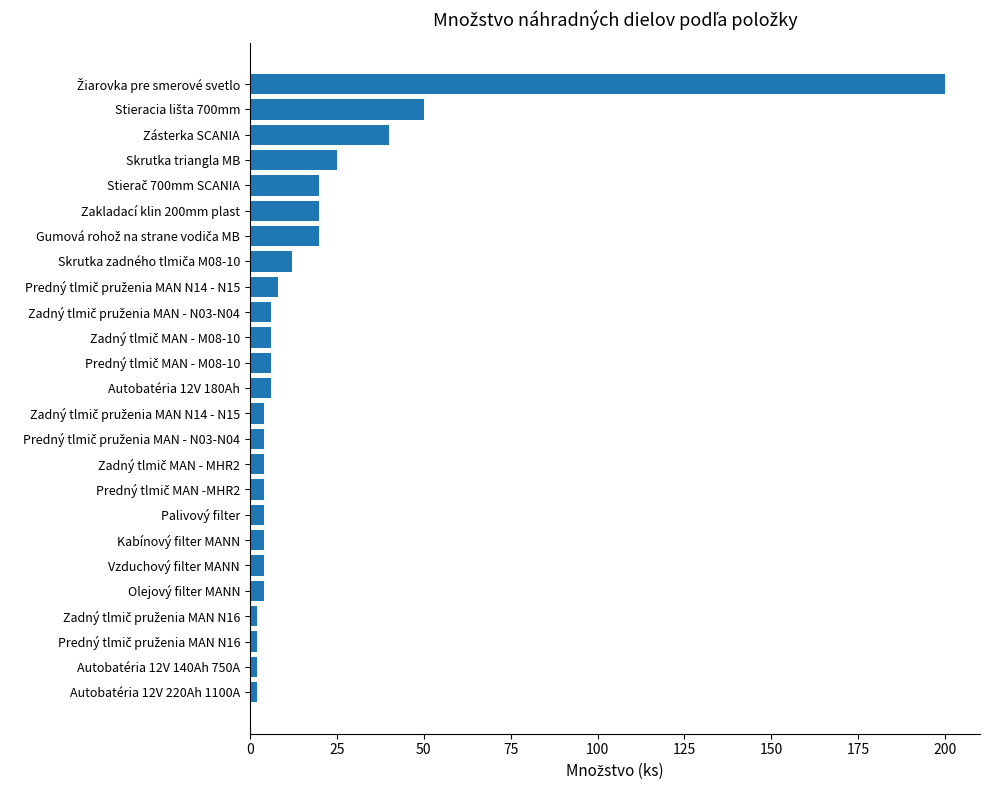

What is the difference between the maximum and minimum values?

198